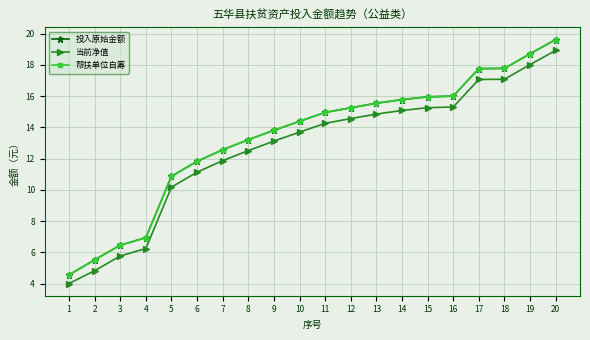

Is this an area chart (filled region under the line)?

No